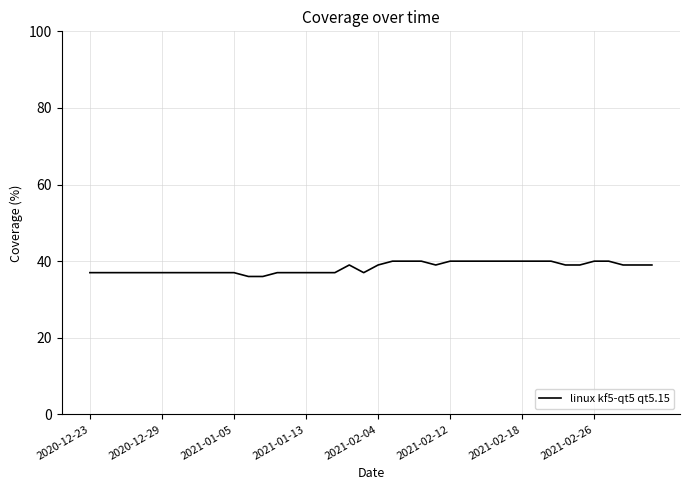

What is the smallest value displayed?

36